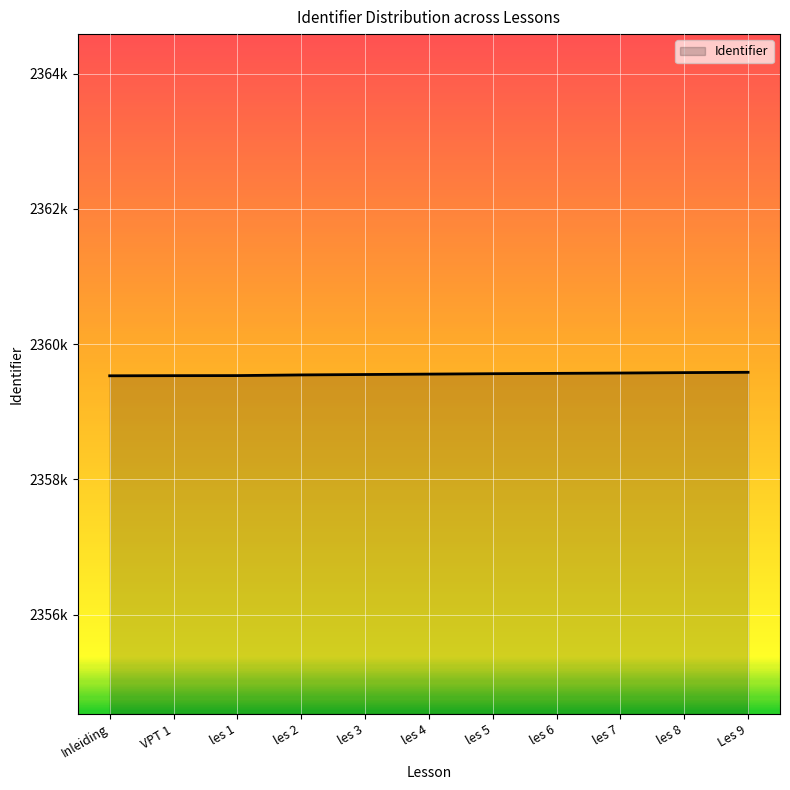

What is the change in value from les 5 to les 6?

+5